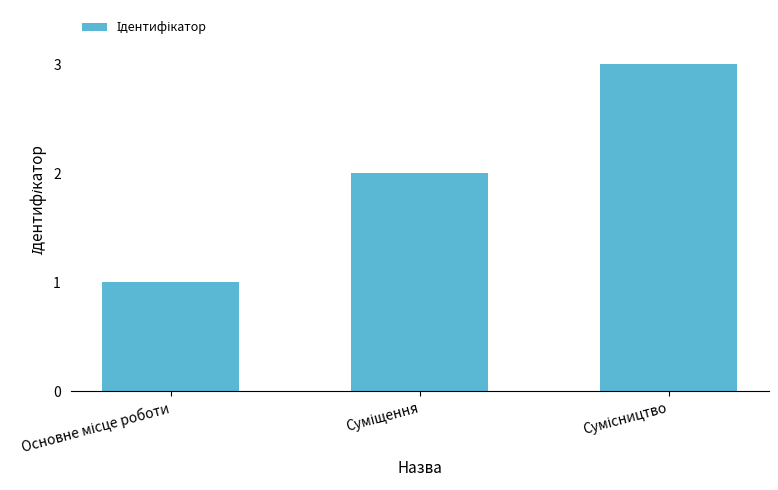

How many bars are there in total?

3